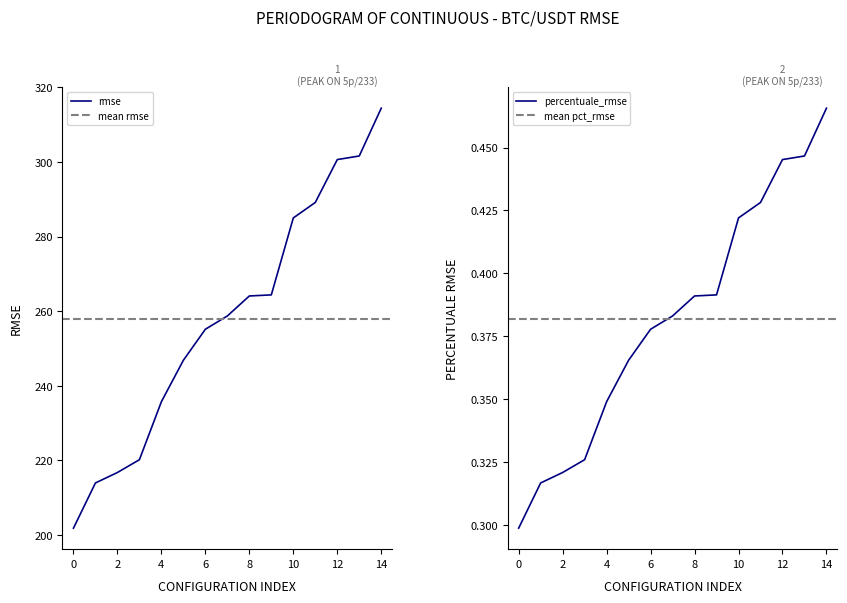

True or false: rmse has a value of 416.2 at 14.

False